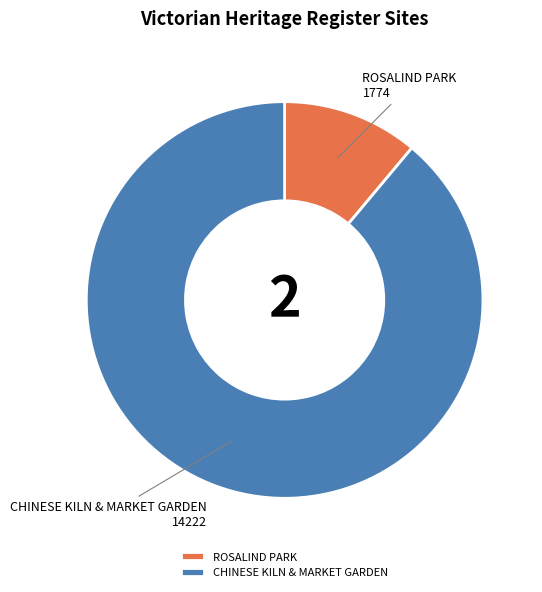

Which category accounts for the majority?

CHINESE KILN & MARKET GARDEN